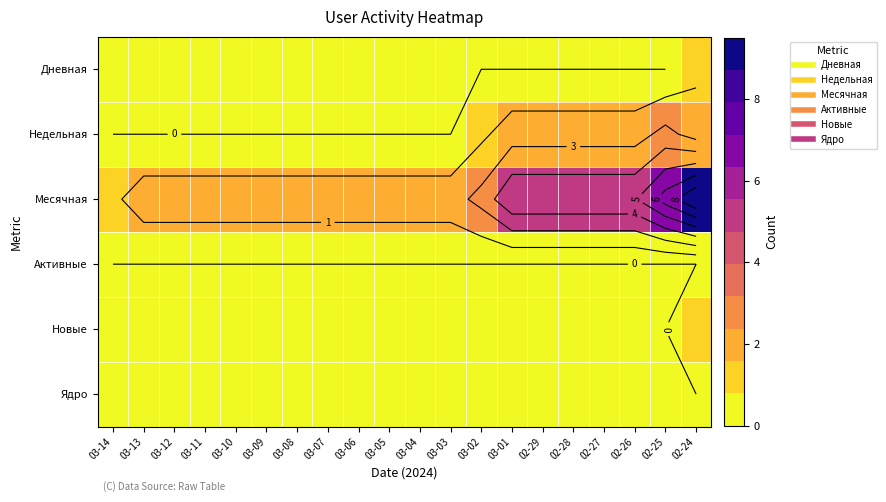

The value of Дневная at 03-14 is -1. True or false?

False